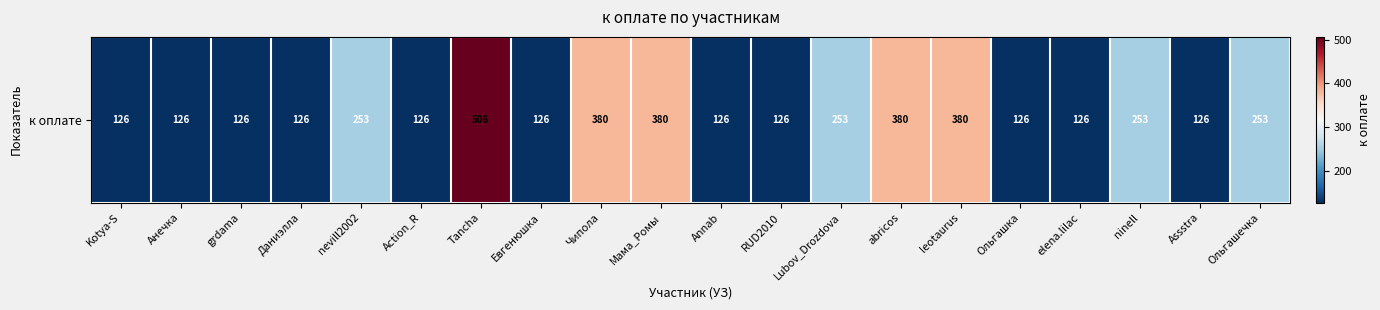

Reading right to left, list all the values displayed in this chart.

Ольгашечка=253.0	Assstra=126.5	ninell=253.0	elena.lilac=126.5	Ольгашка=126.5	leotaurus=379.5	abricos=379.5	Lubov_Drozdova=253.0	RUD2010=126.5	Annab=126.5	Мама_Ромы=379.5	Чипола=379.5	Евгенюшка=126.5	Tancha=506.0	Action_R=126.5	nevill2002=253.0	Даниэлла=126.5	grdama=126.5	Анечка=126.5	Kotya-S=126.5